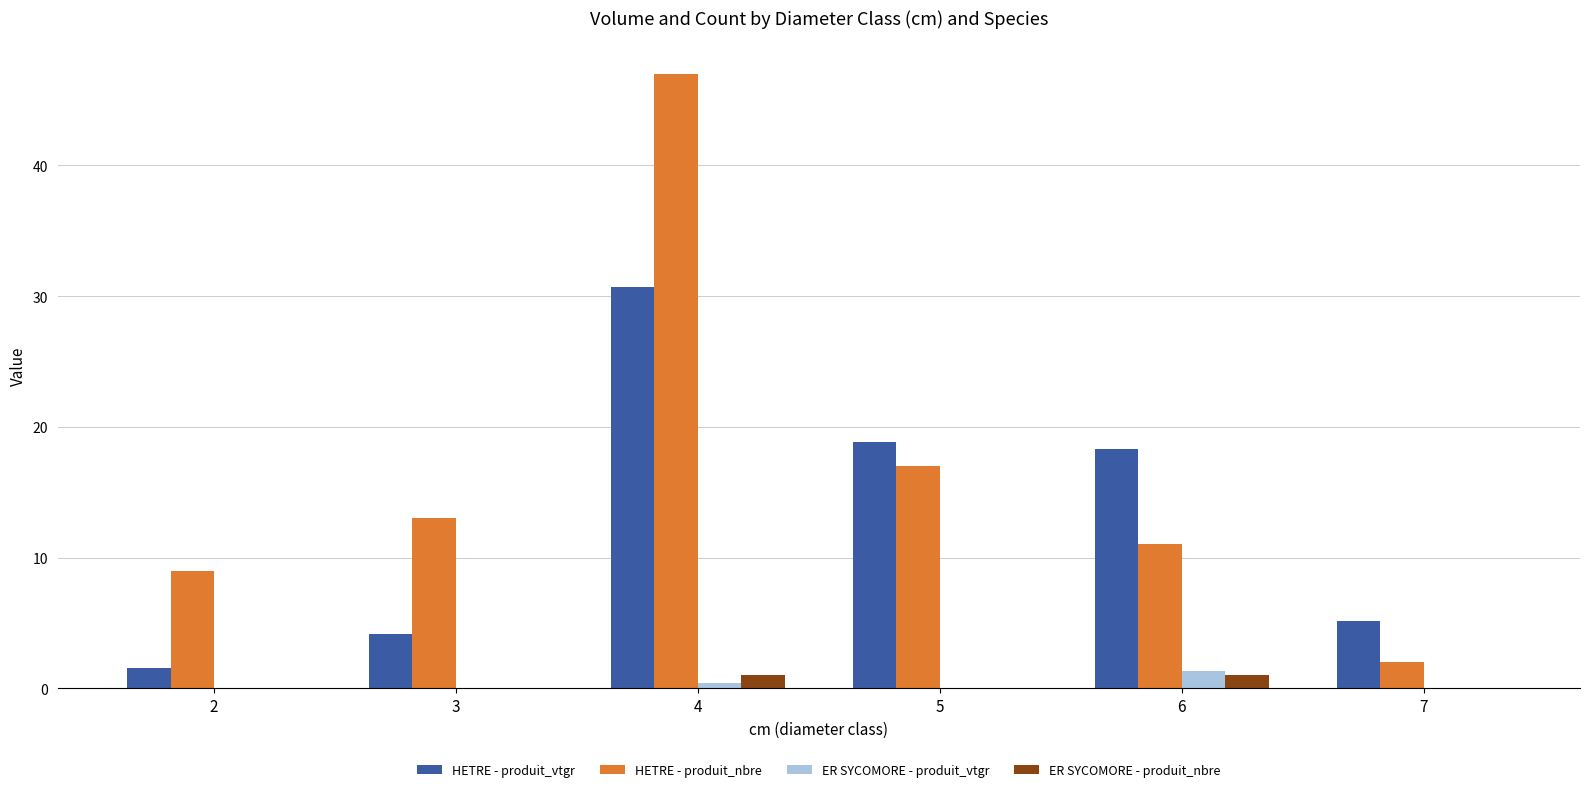

What is the sum of the HETRE - produit_nbre values at 5 and 2?

26.0